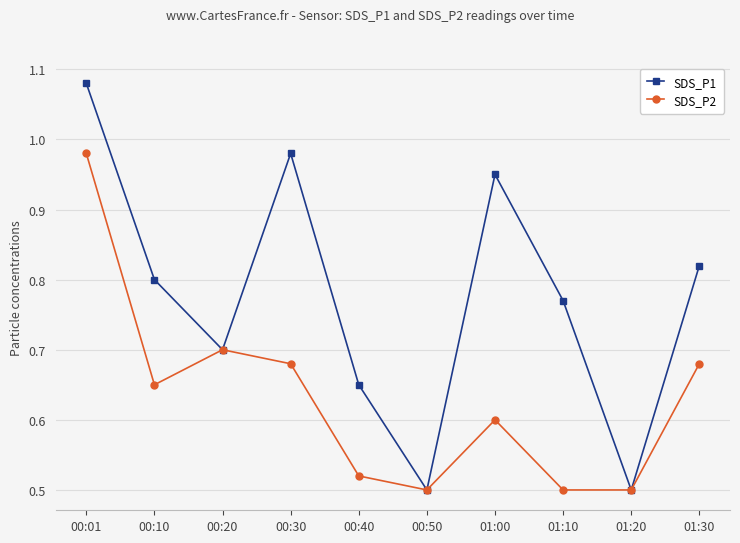

Which series changed the most between 00:30 and 01:10?

SDS_P1